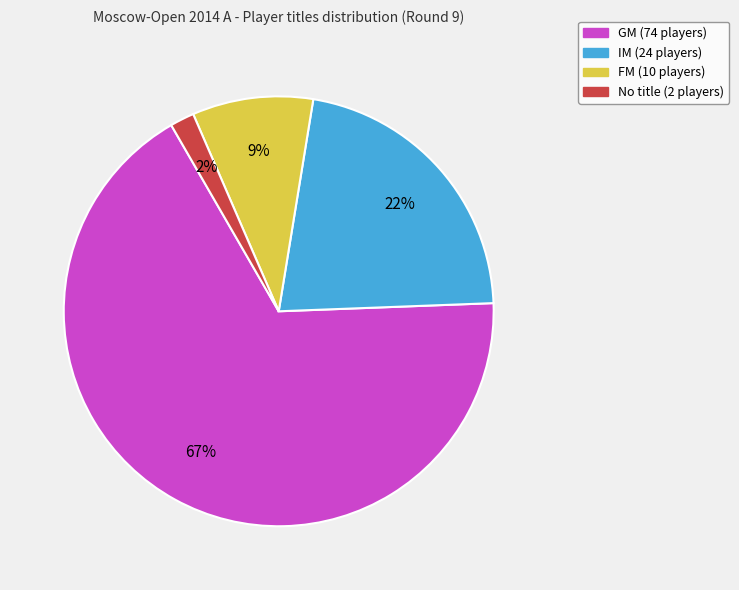

Is there any slice that represents more than half of the pie?

Yes